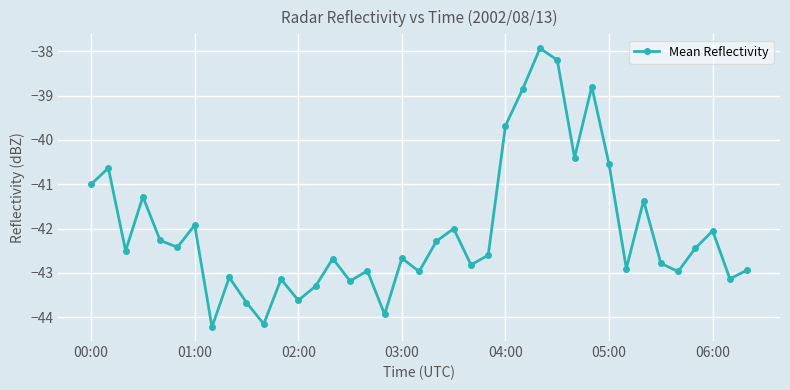

What is the maximum value shown in the chart?

-37.9